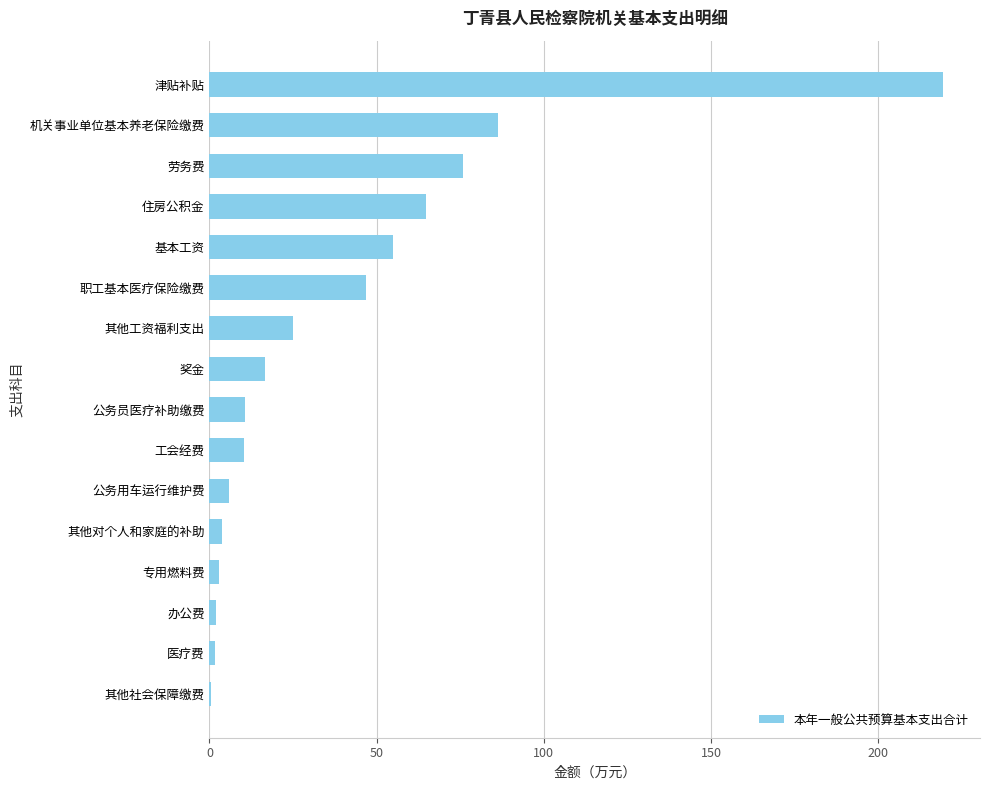

Between 其他对个人和家庭的补助 and 奖金, which is larger?

奖金